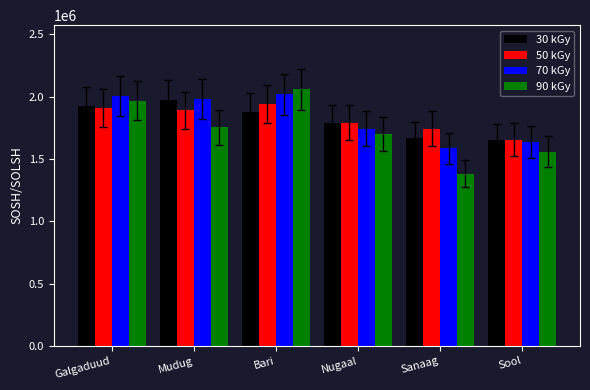

What is the total value across all series at Bari?

7894875